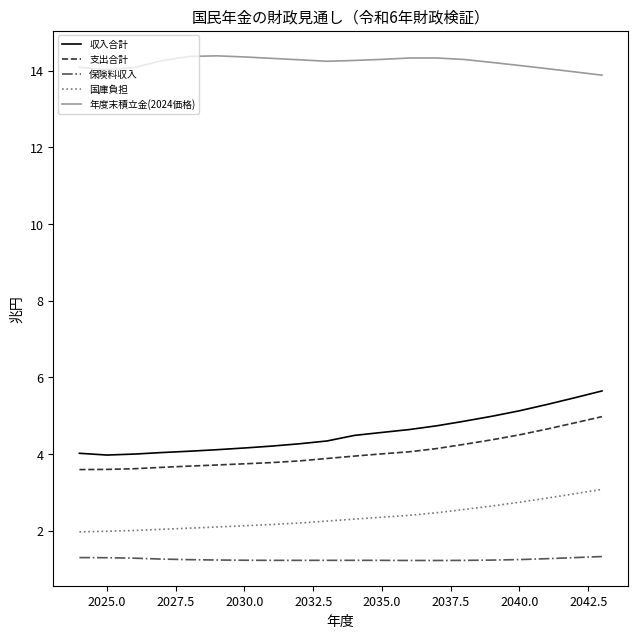

What is the maximum value for 国庫負担?

3.1